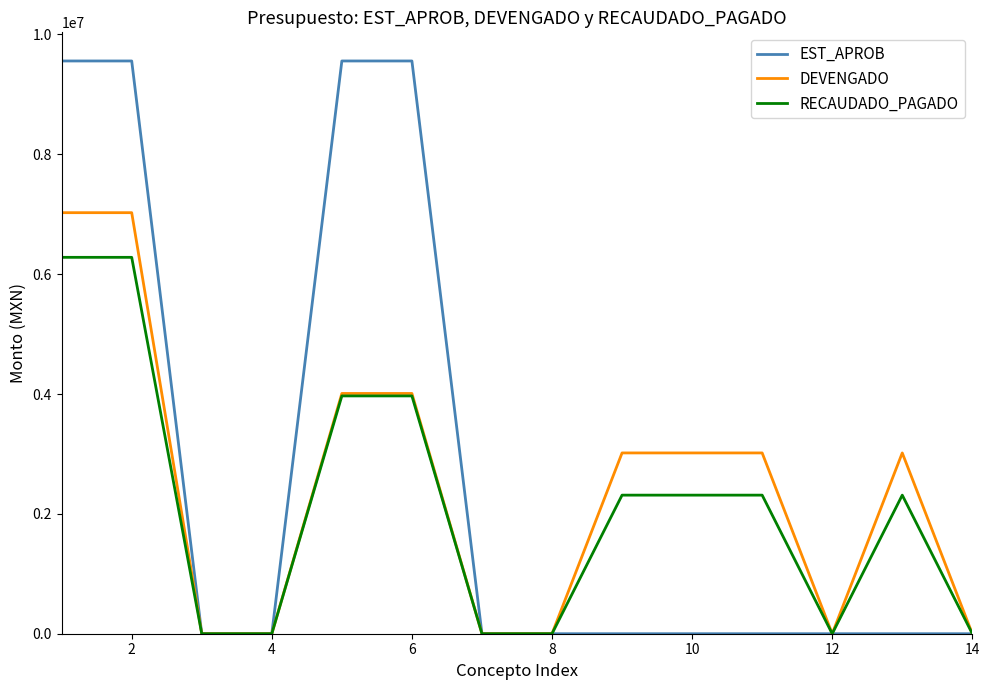

What are all the series names shown in the legend?

EST_APROB, DEVENGADO, RECAUDADO_PAGADO